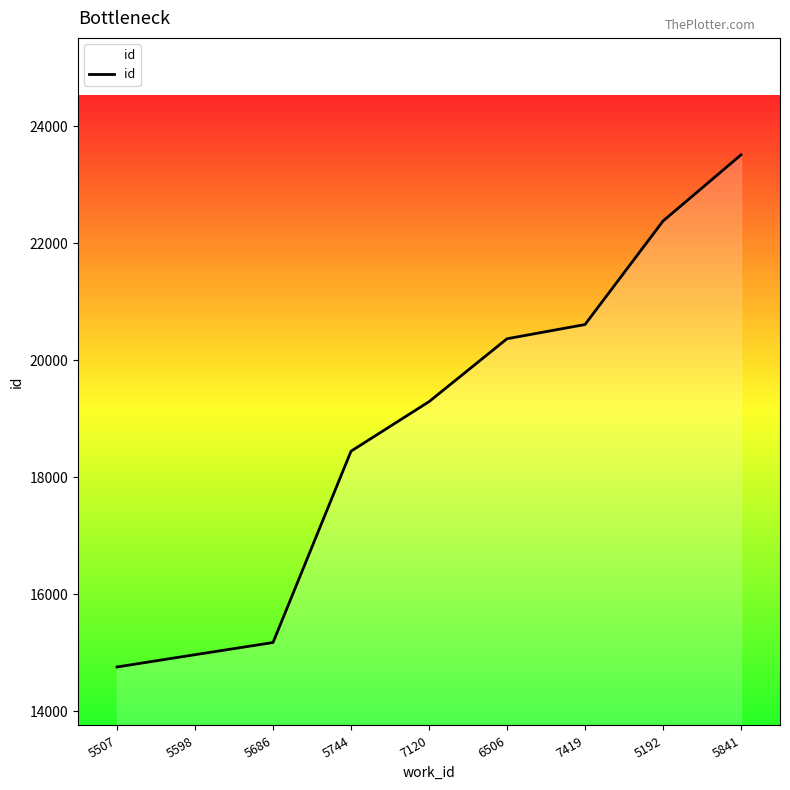

Which has a higher value, 5841 or 5686?

5841